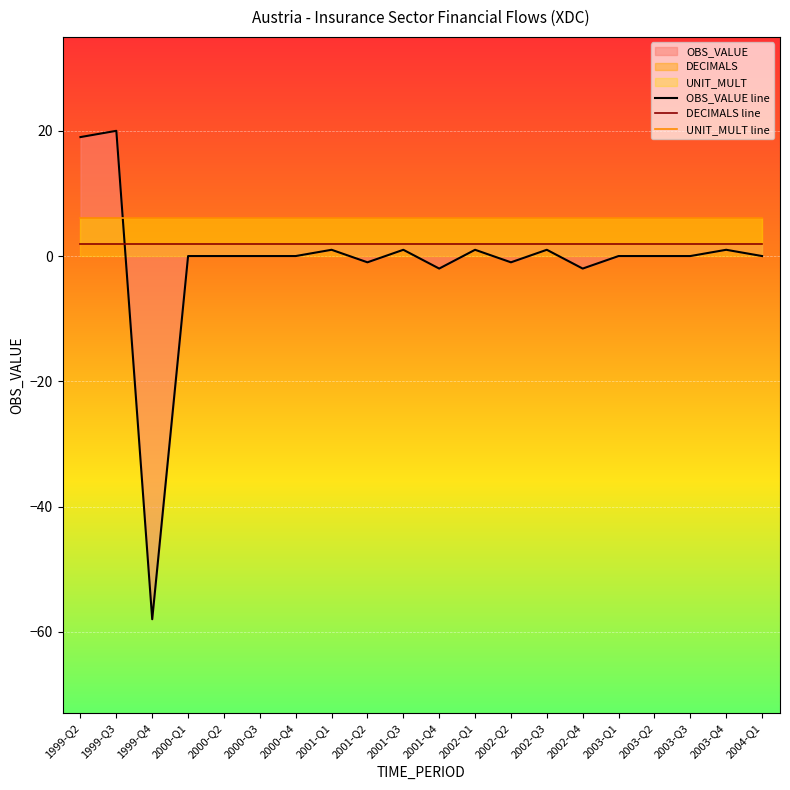

What is the minimum value shown in the chart?

-58